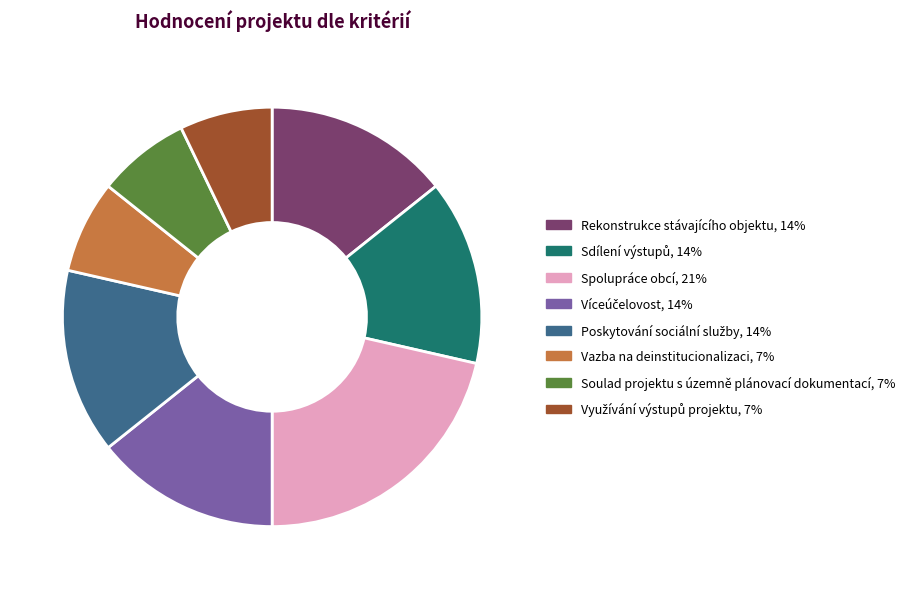

The Vazba na deinstitucionalizaci slice represents 1% of the pie. True or false?

False